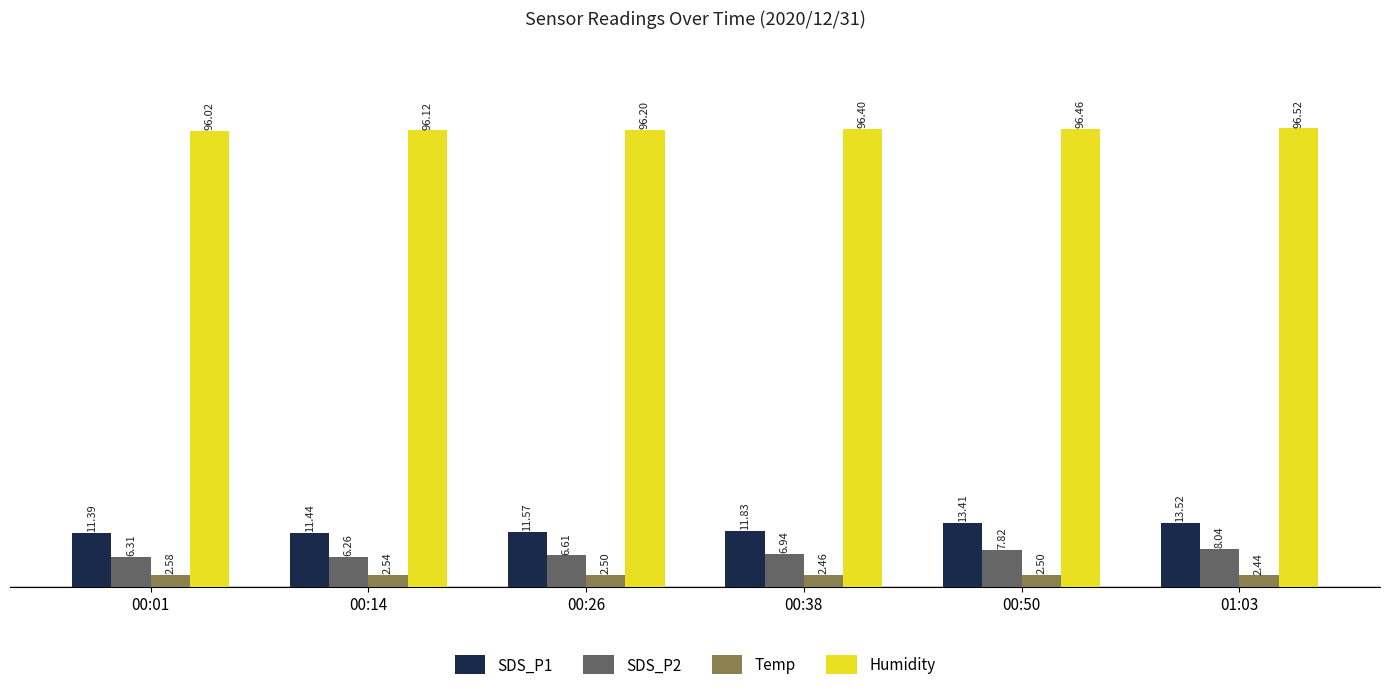

Which series has the widest spread of values?

SDS_P1